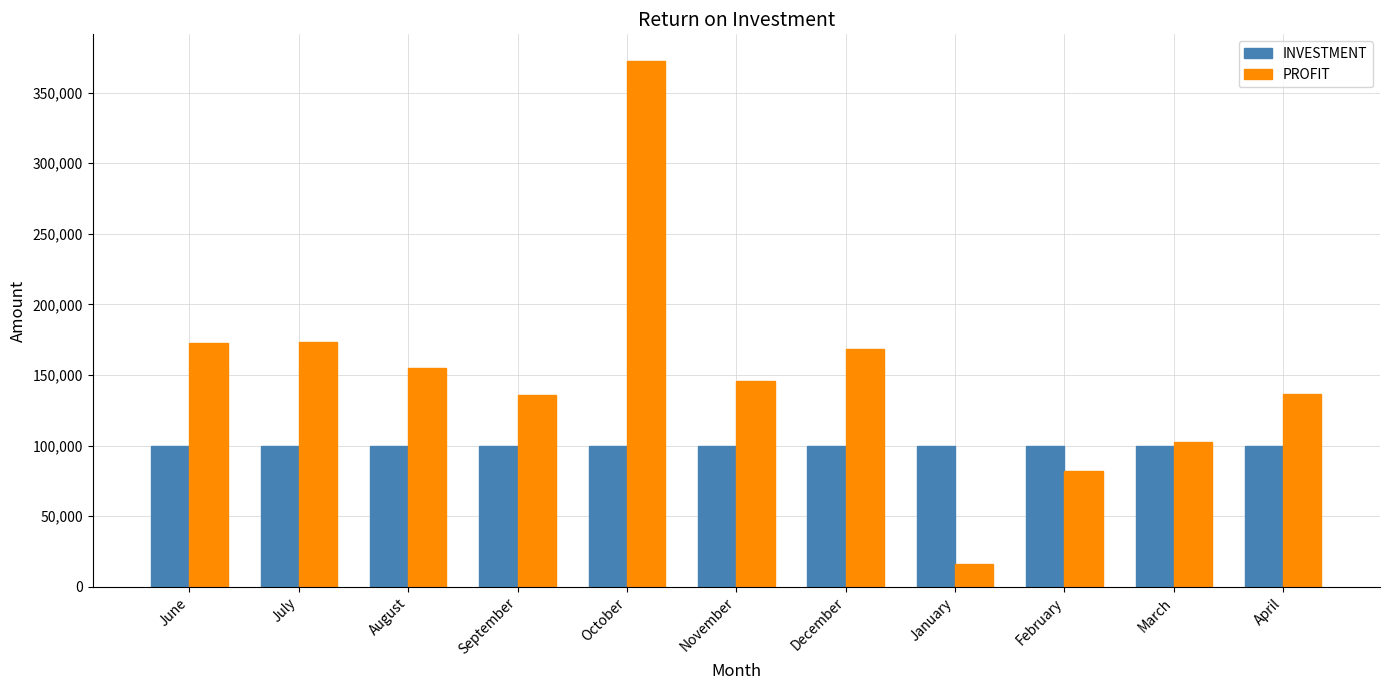

At February, list the series in order from smallest to largest.

PROFIT, INVESTMENT